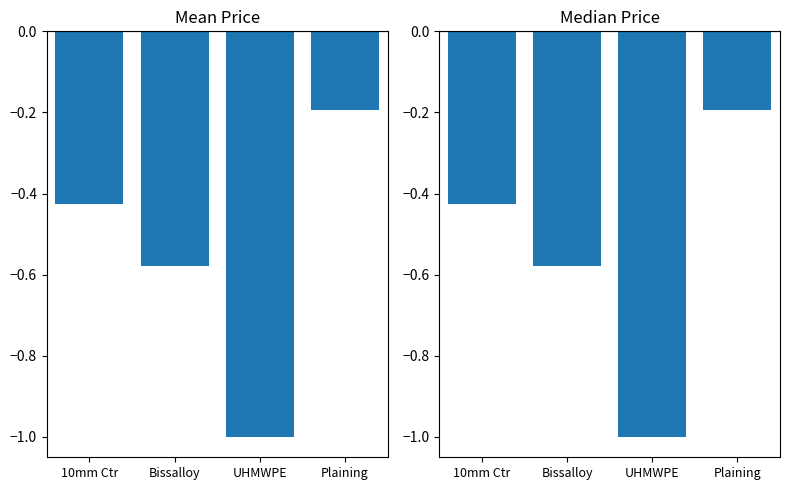

List the labels in order of Mean Price value, smallest first.

UHMWPE, Bissalloy, 10mm Ctr, Plaining